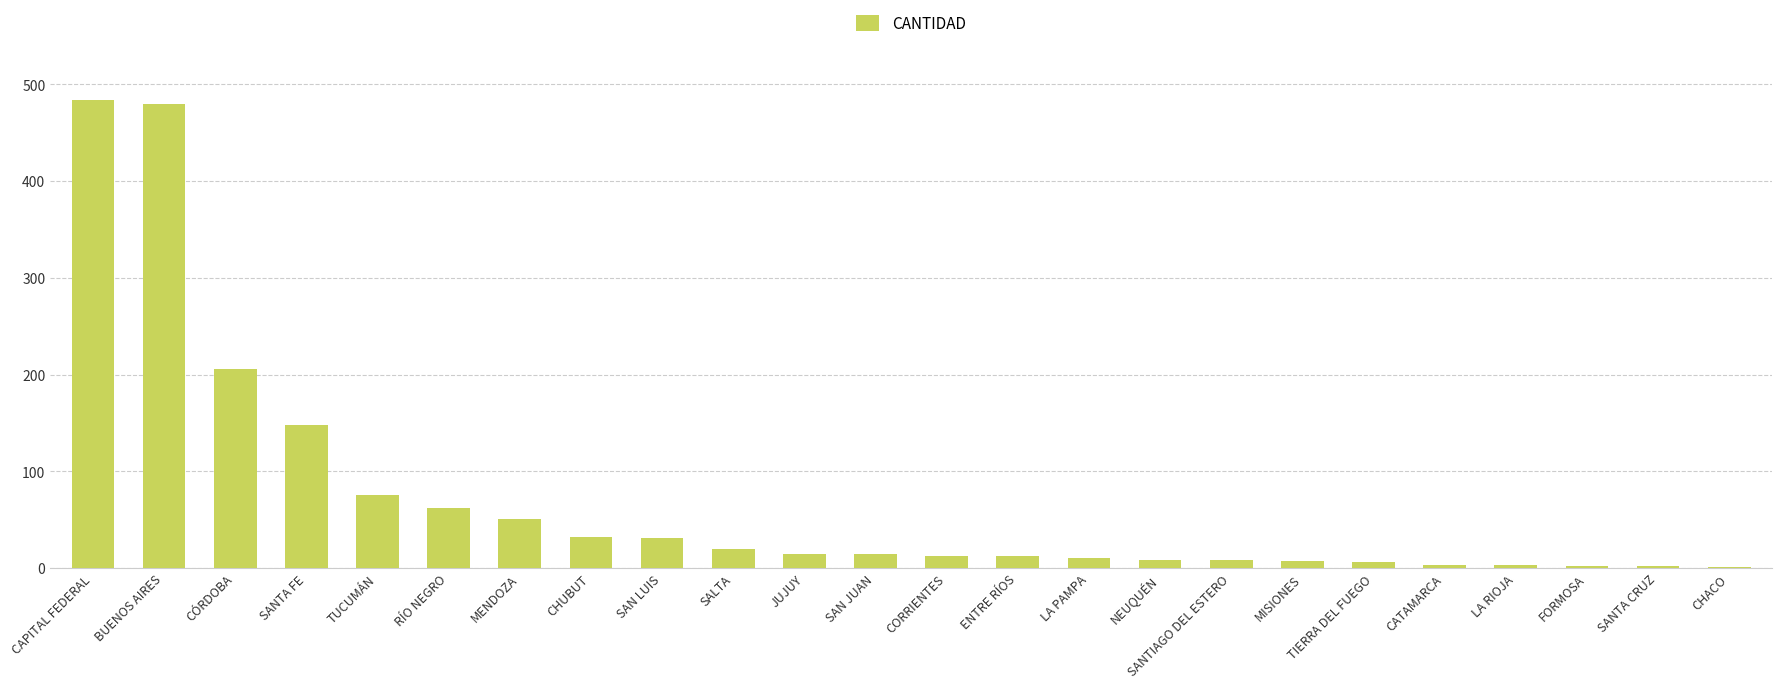

What is the sum of all values?

1691